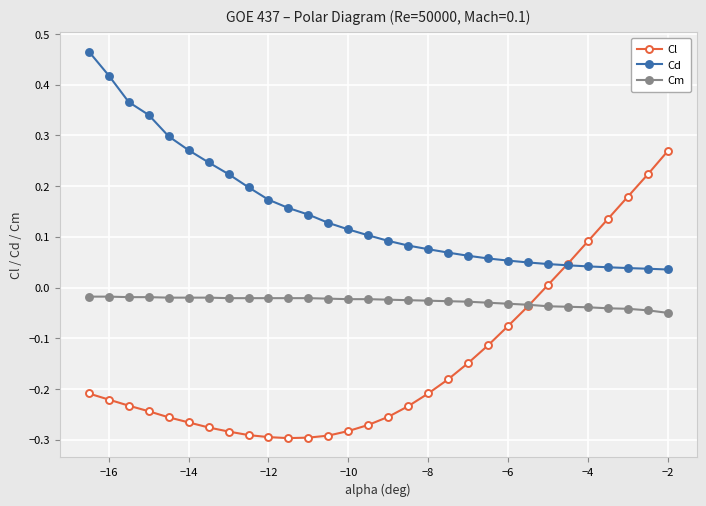

True or false: Cd and Cm cross at least once.

False